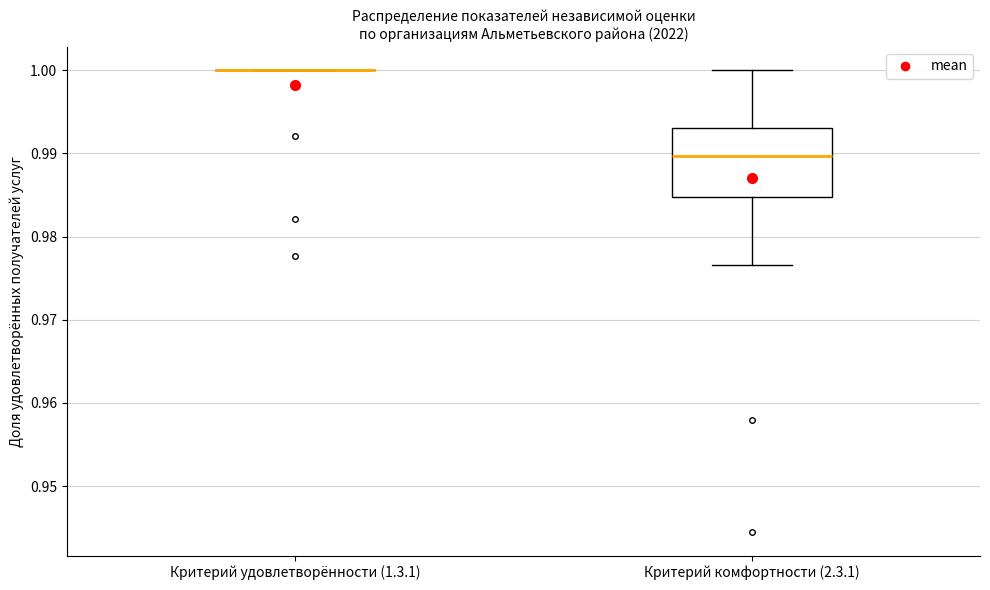

Reading left to right, read every box against the y-axis: the position of its median line, the range the box covers, and the ends of its whiskers. The values are not printed on the chart, so give them approximately, as read against the axis.

Критерий удовлетворённости (1.3.1): box collapsed to a line at 1.000, whiskers 1.000 to 1.000
Критерий комфортности (2.3.1): median 0.990, box 0.985 to 0.993, whiskers 0.977 to 1.000